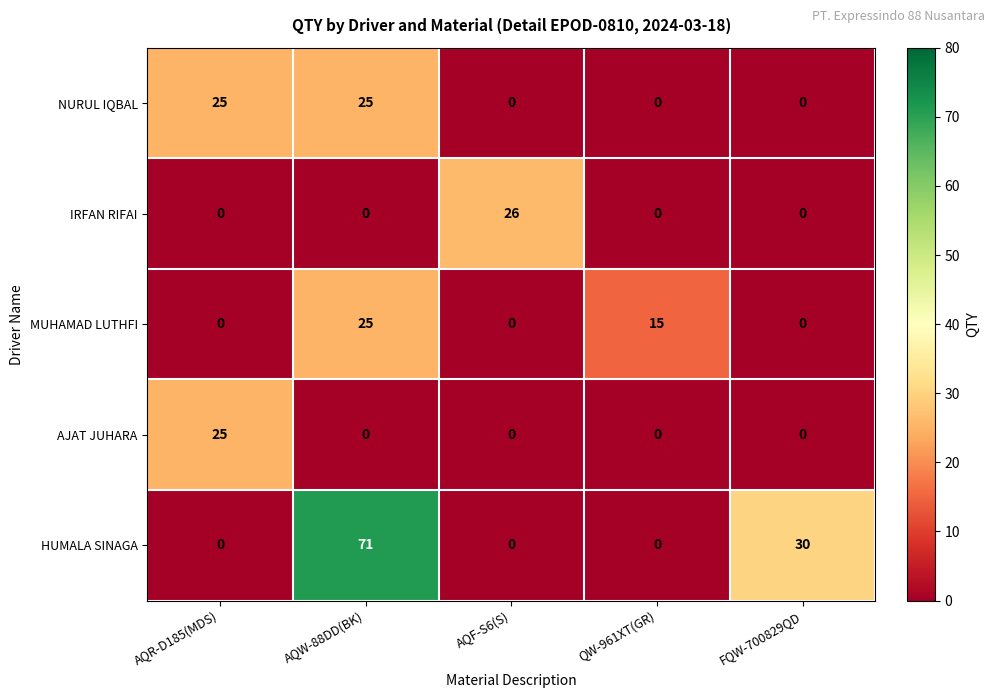

The MUHAMAD LUTHFI series shows 8 at AQR-D185(MDS). True or false?

False